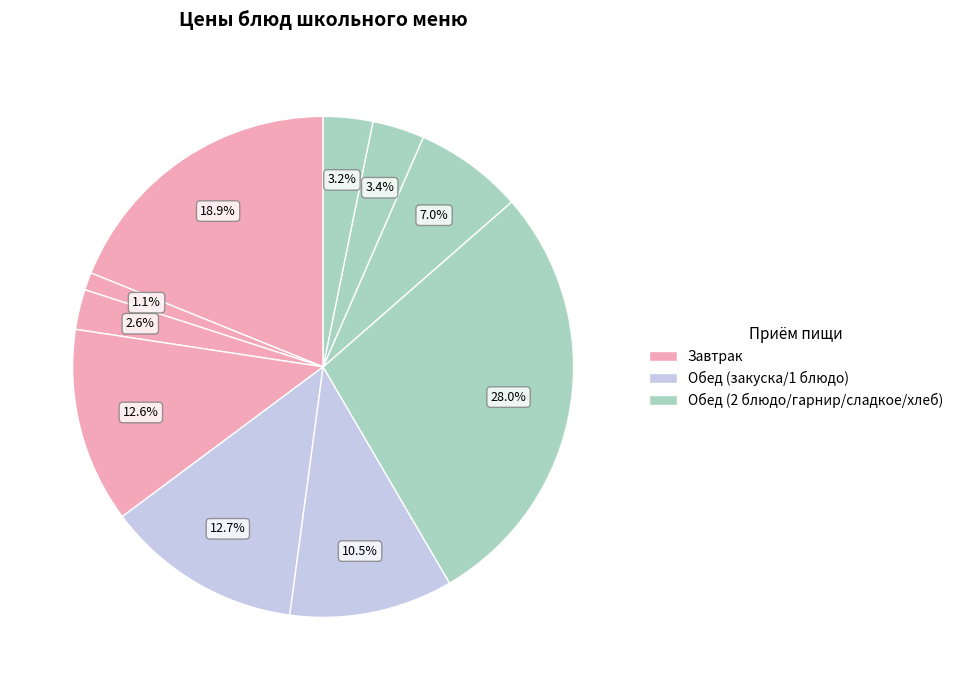

Which slice is the smallest?

Чай с сахаром